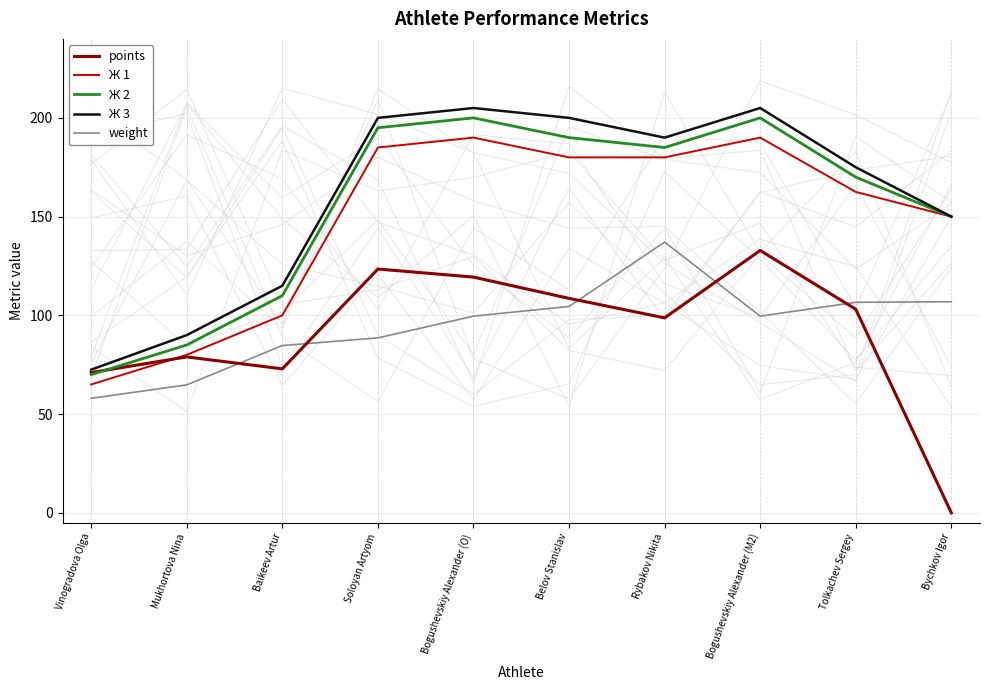

At Soloyan Artyom, list the series in order from smallest to largest.

weight, points, Ж 1, Ж 2, Ж 3